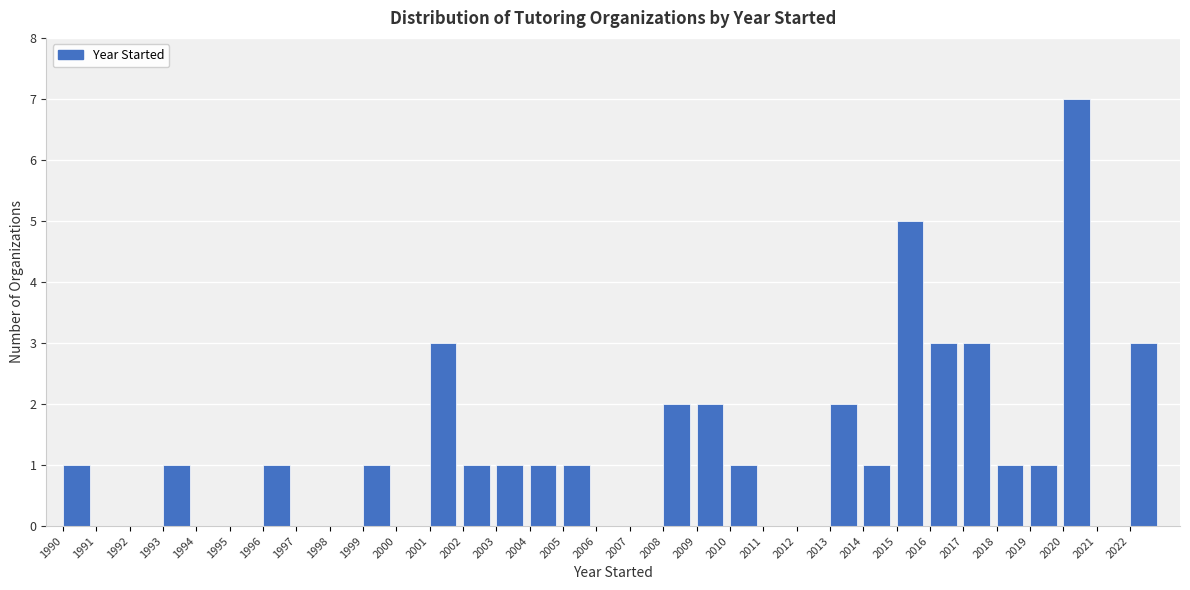

Reading left to right, list every bar in this chart as the range it spans on the x-axis followed by its height. The values are not printed on the chart, so give them approximately, as read against the axis.

1990 to 1991: 1
1991 to 1992: 0
1992 to 1993: 0
1993 to 1994: 1
1994 to 1995: 0
1995 to 1996: 0
1996 to 1997: 1
1997 to 1998: 0
1998 to 1999: 0
1999 to 2000: 1
2000 to 2001: 0
2001 to 2002: 3
2002 to 2003: 1
2003 to 2004: 1
2004 to 2005: 1
2005 to 2006: 1
2006 to 2007: 0
2007 to 2008: 0
2008 to 2009: 2
2009 to 2010: 2
2010 to 2011: 1
2011 to 2012: 0
2012 to 2013: 0
2013 to 2014: 2
2014 to 2015: 1
2015 to 2016: 5
2016 to 2017: 3
2017 to 2018: 3
2018 to 2019: 1
2019 to 2020: 1
2020 to 2021: 7
2021 to 2022: 0
2022 to 2023: 3